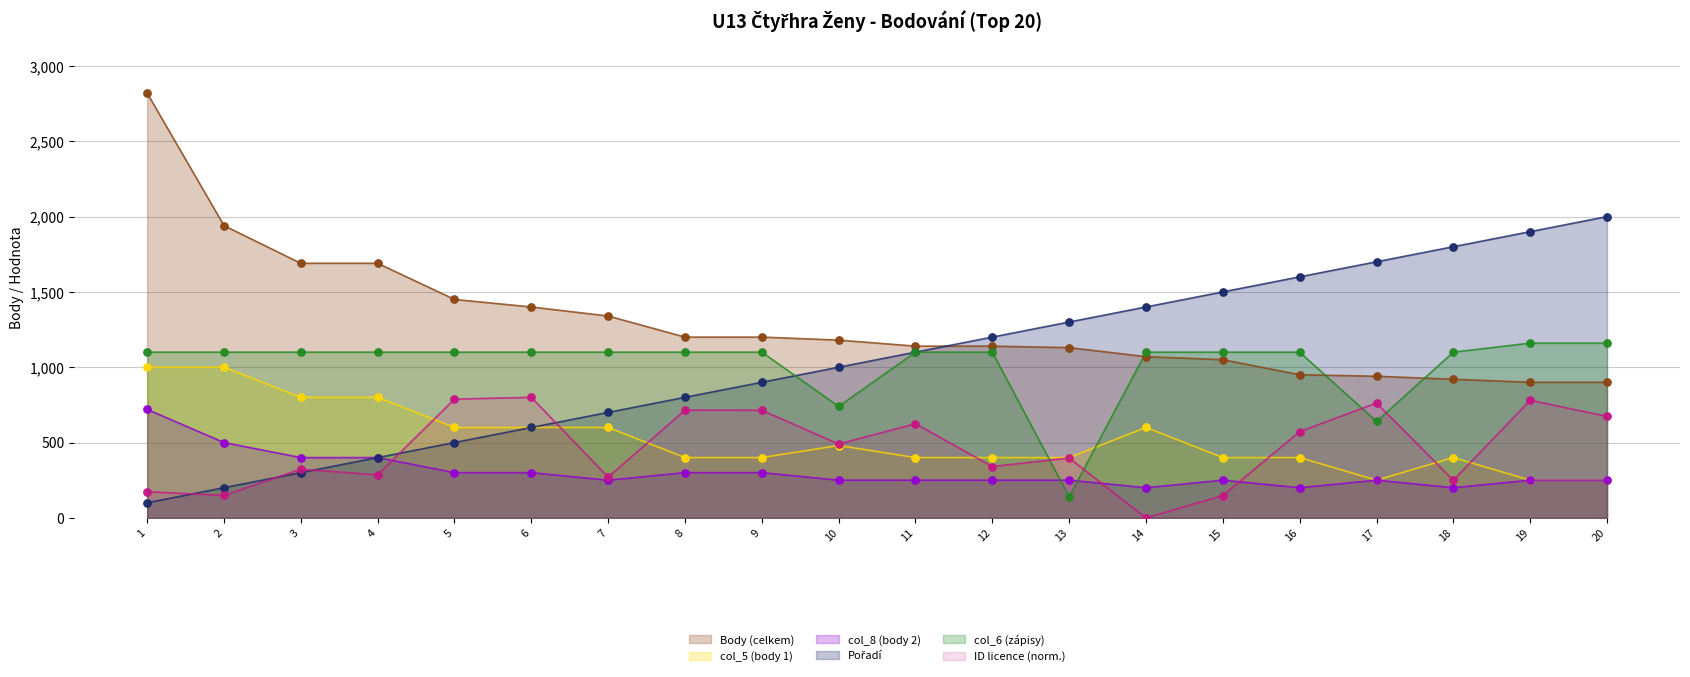

Is the value of col_8 at 14 greater than the value of col_1 at 17?

No